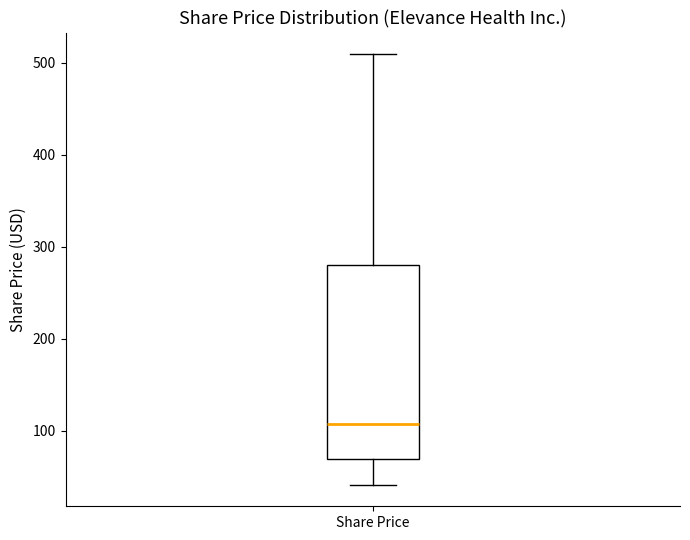

Where does the upper whisker of the box for Share Price end on the y-axis? The values are not printed on the chart, so give them approximately, as read against the axis.

510